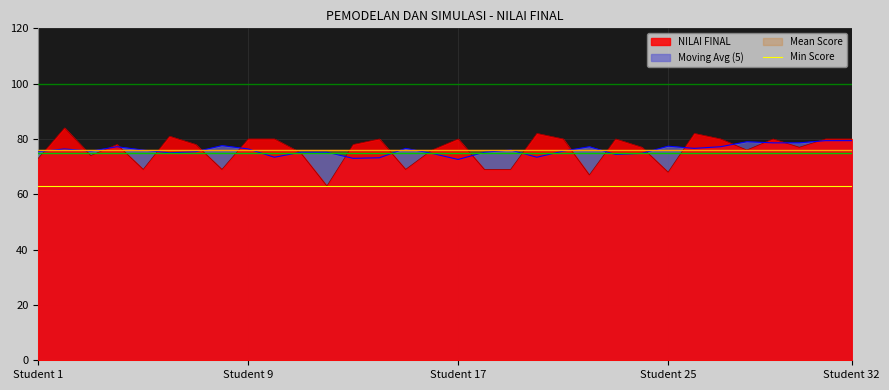

How many values exceed 78?

14